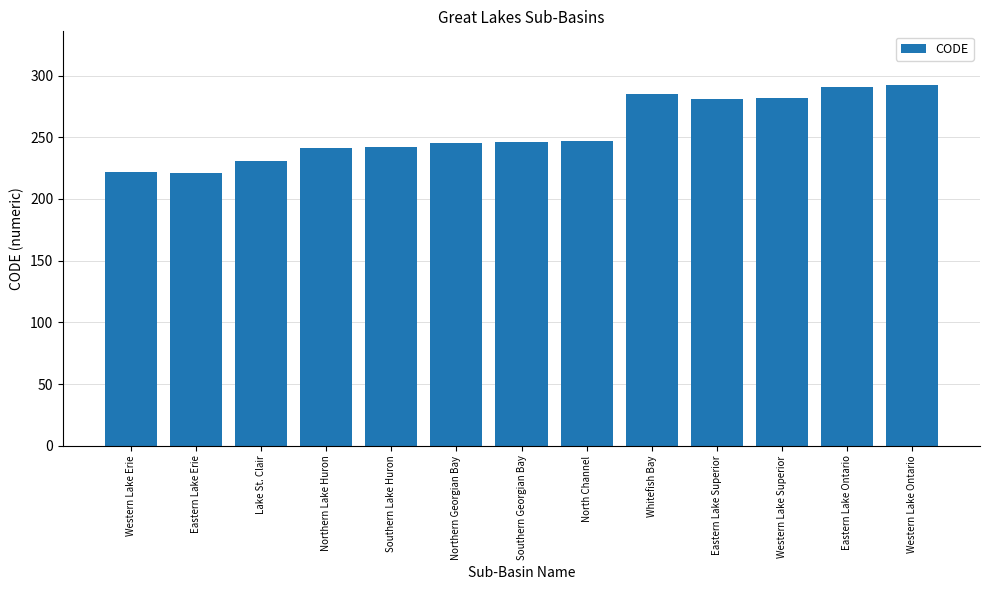

Which has a higher value, Eastern Lake Ontario or Western Lake Erie?

Eastern Lake Ontario